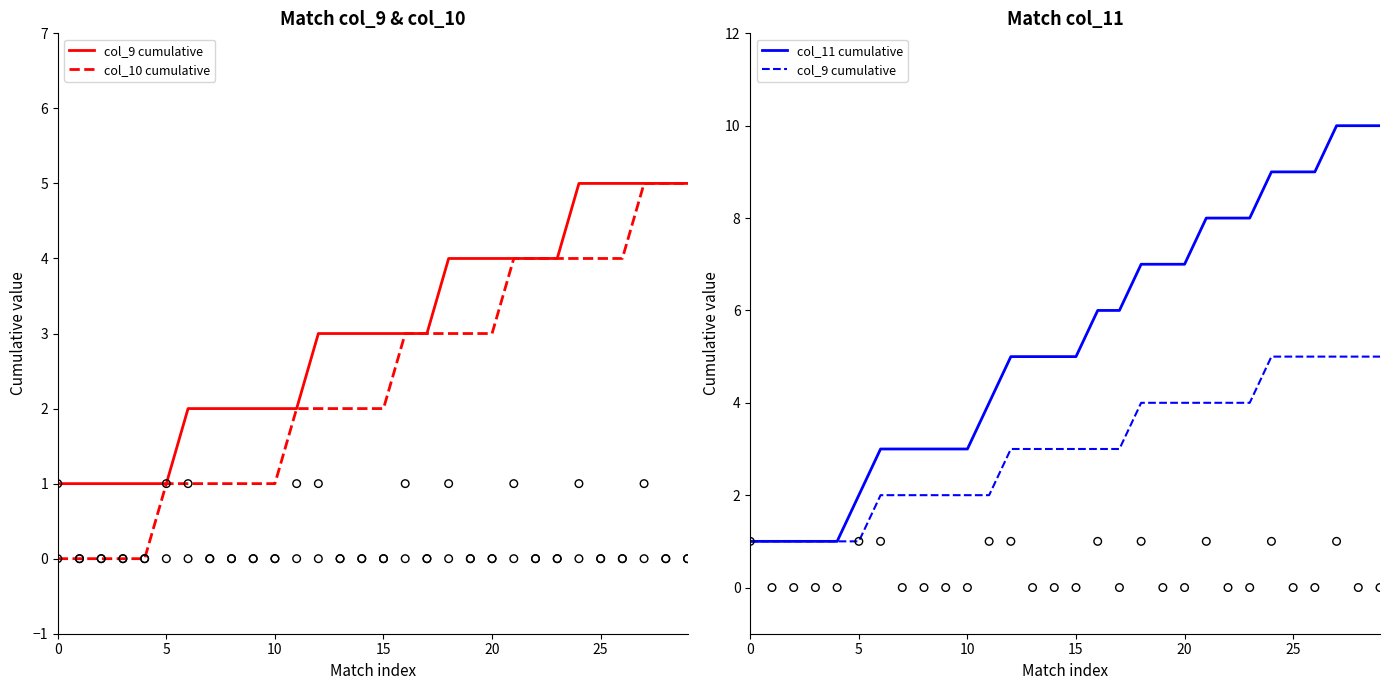

What is the total value across all series at 29?

20